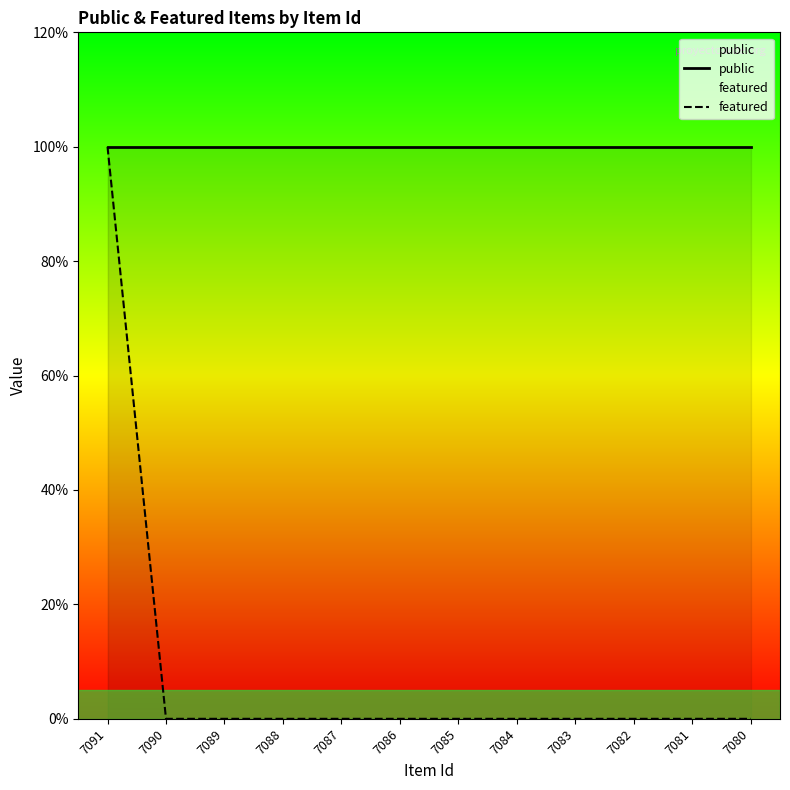

Rank the series at 7090 from lowest to highest value.

featured, public